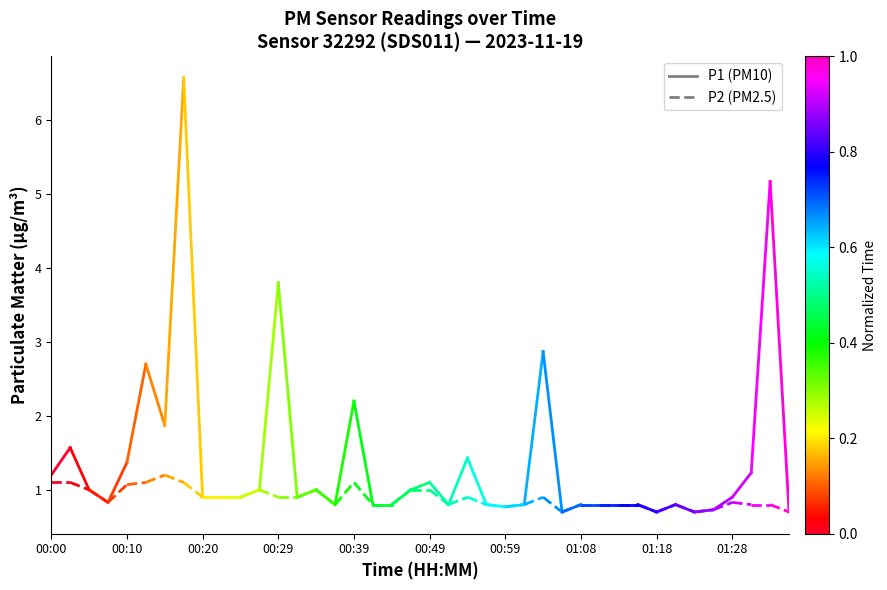

At which label is P2 closest to 1?

00:00